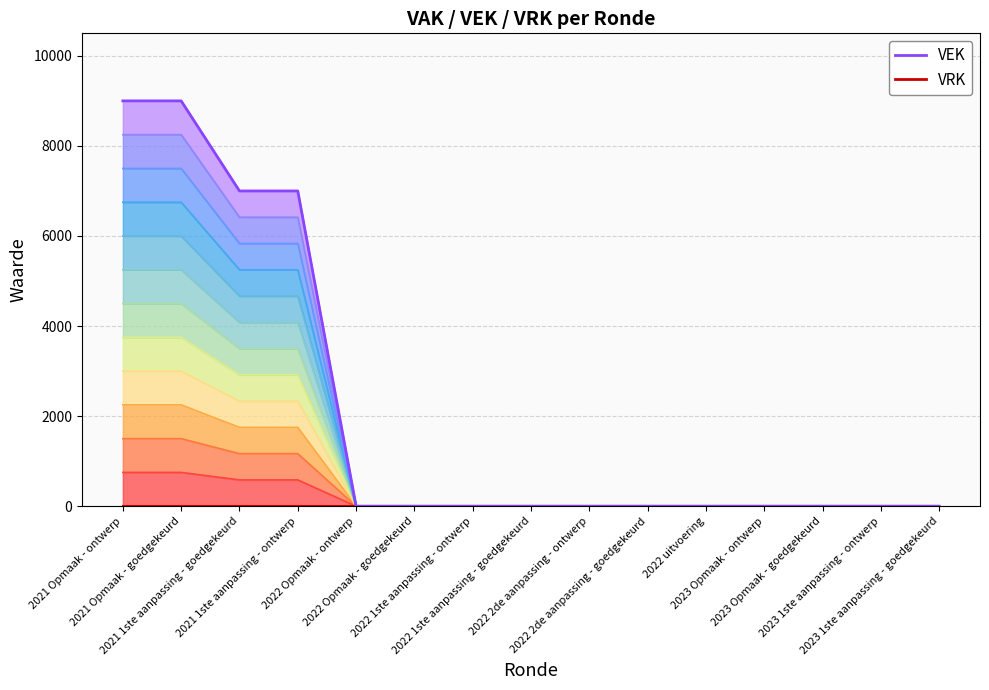

List the series in order of their peak value, highest first.

VEK, VRK